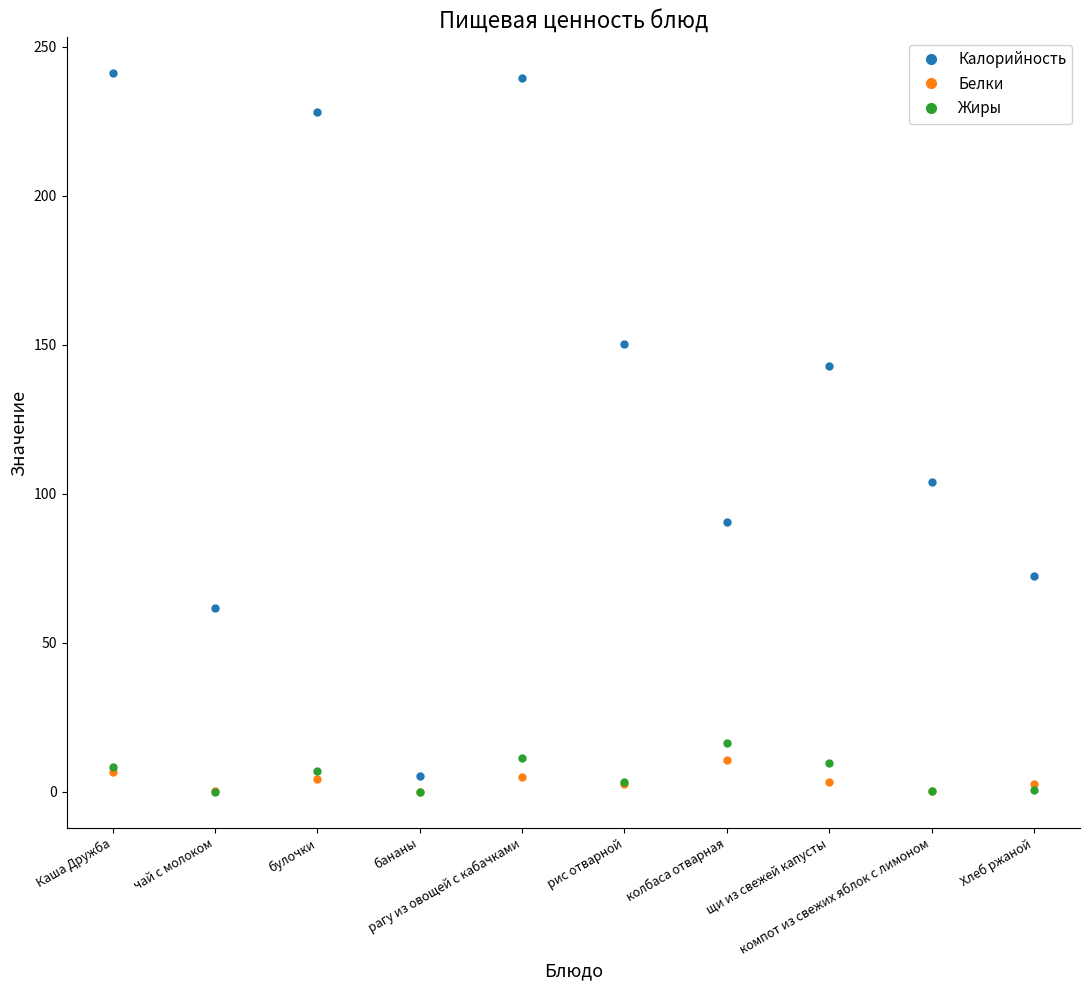

What is the maximum value shown in the chart?

241.1